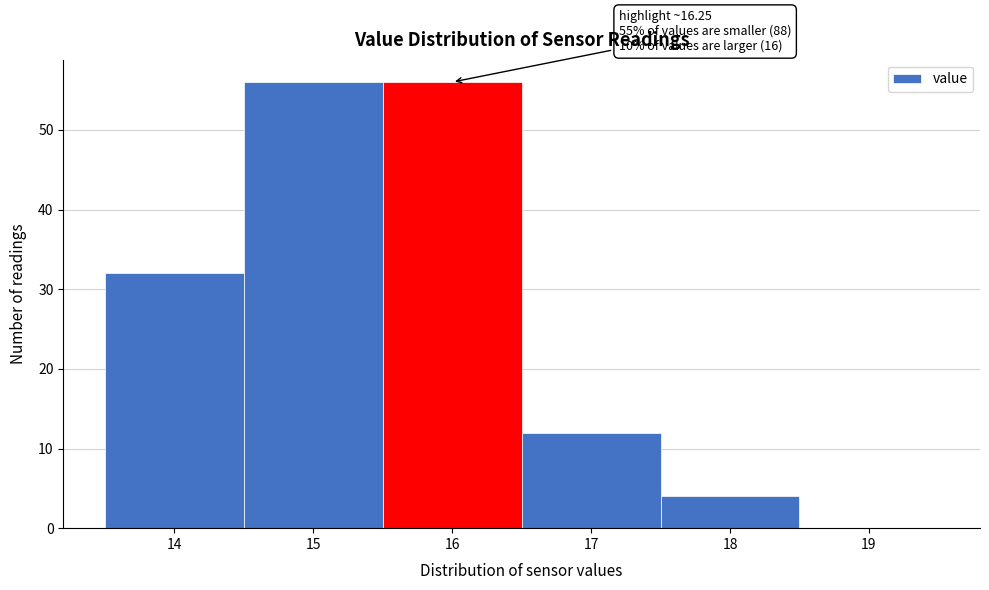

Reading left to right, what are all the values shown in this chart?

14=32	15=56	16=56	17=12	18=4	19=0